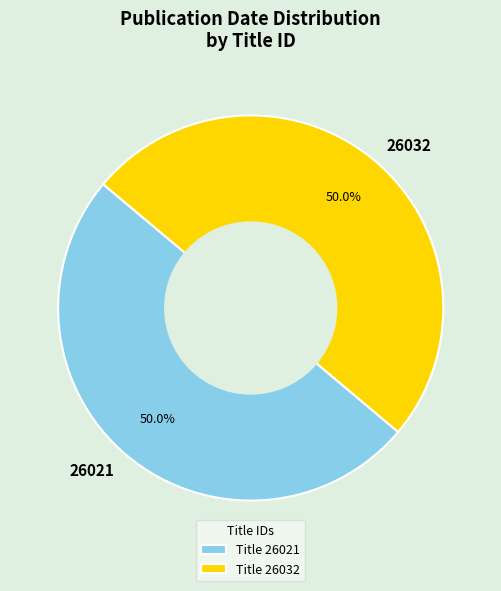

How many slices are in this pie chart?

2